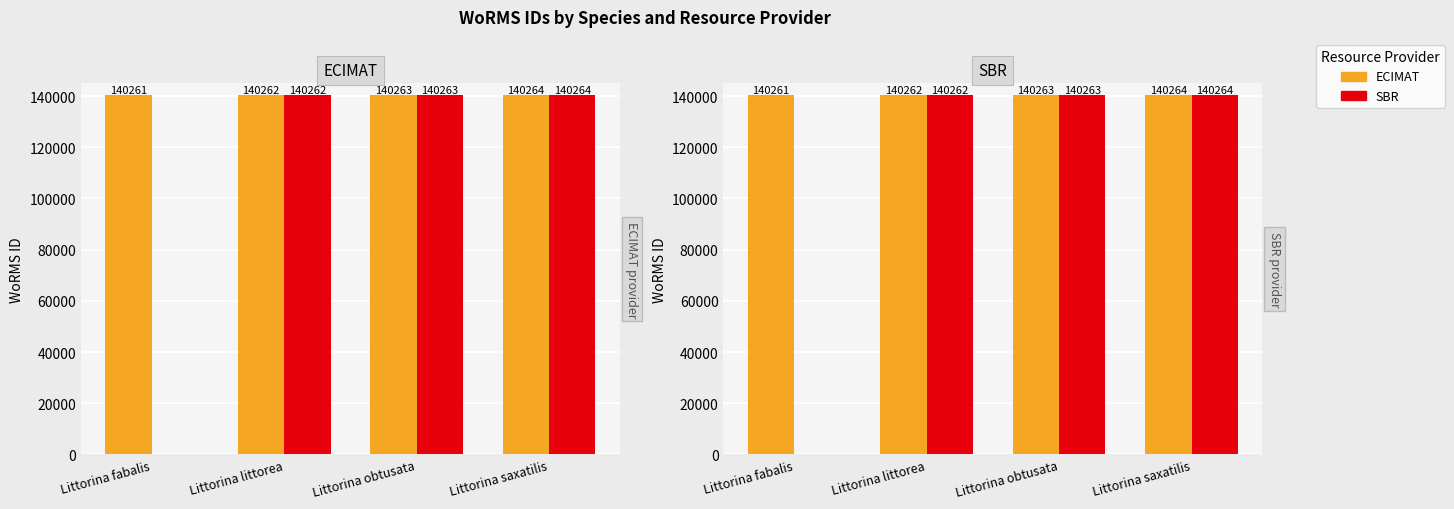

How many bars are there in each group?

2